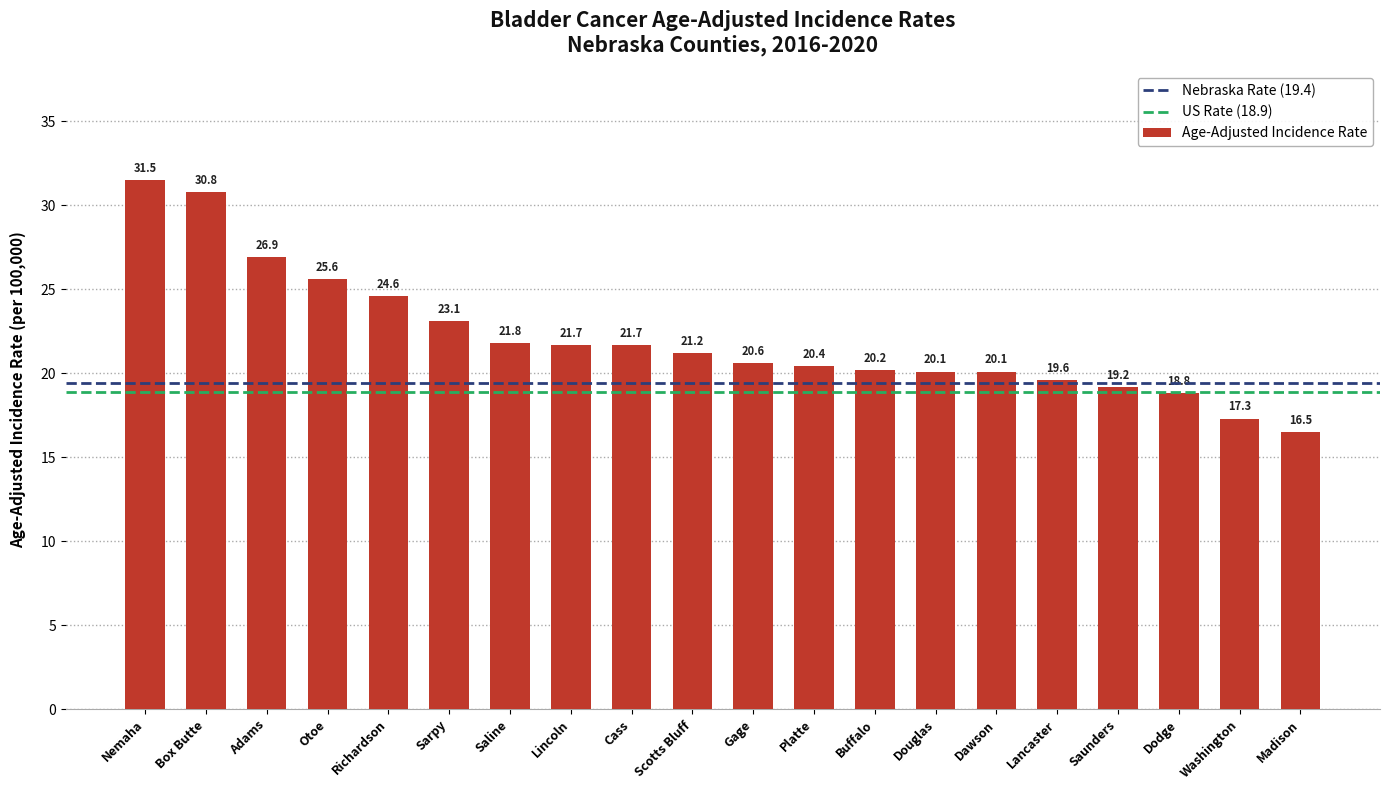

What value does the data have at Otoe?

25.6